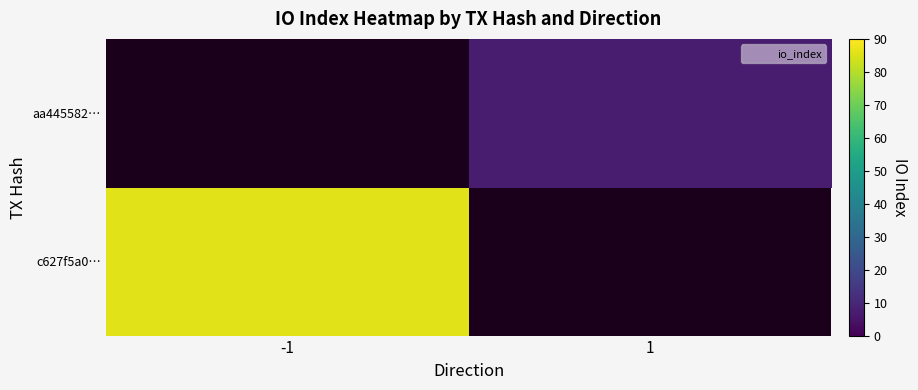

The aa445582… series shows 7.0 at 1. True or false?

True